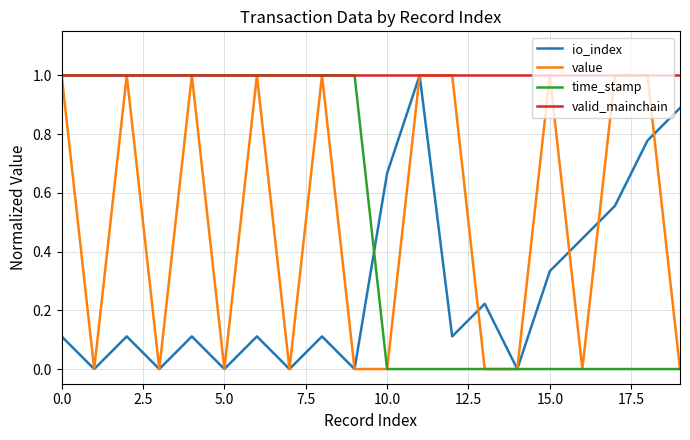

What is the maximum value shown in the chart?

1.0